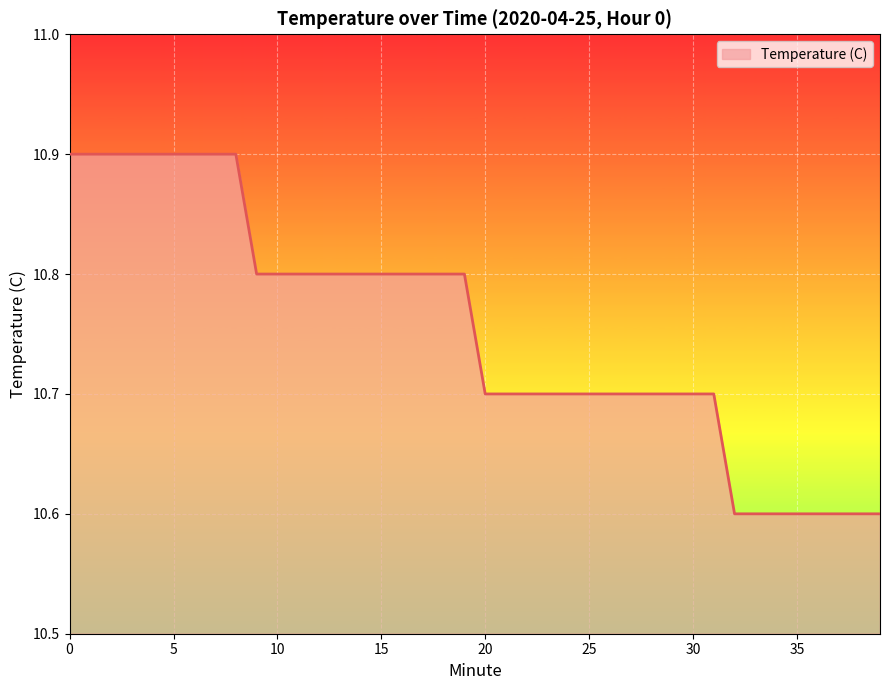

What is the greatest value displayed?

10.9